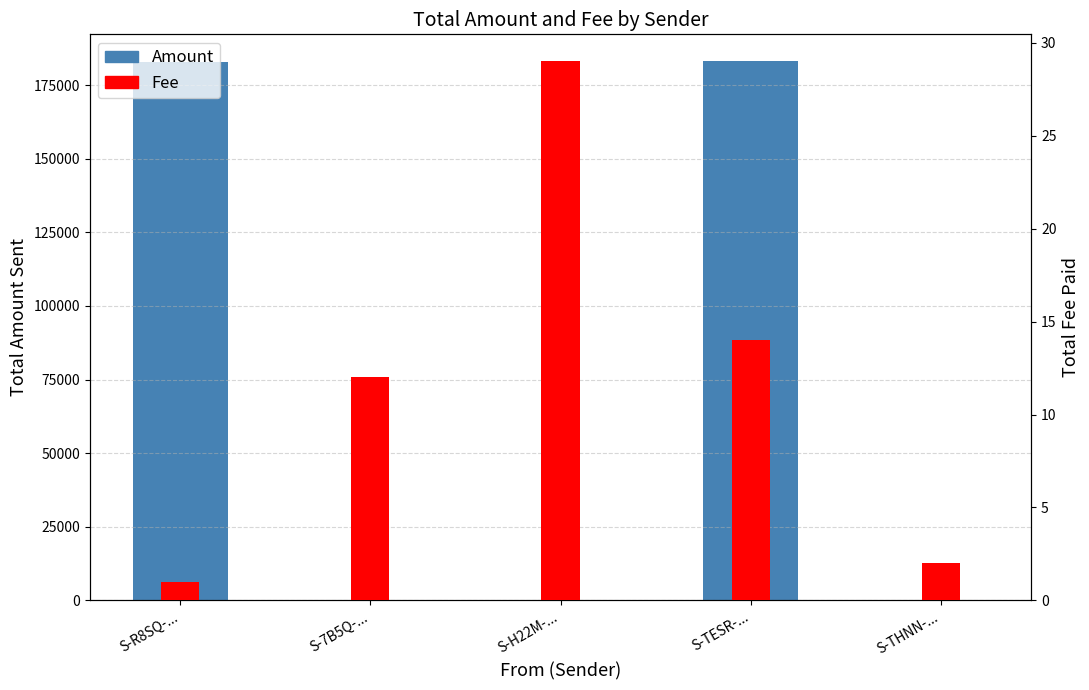

Rank the categories by Fee value from lowest to highest.

S-R8SQ-..., S-THNN-..., S-7B5Q-..., S-TESR-..., S-H22M-...